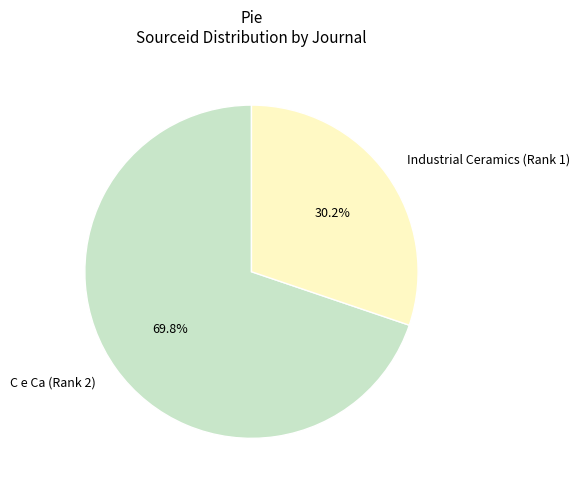

Rank the categories by value from lowest to highest.

Industrial Ceramics (Rank 1), C e Ca (Rank 2)